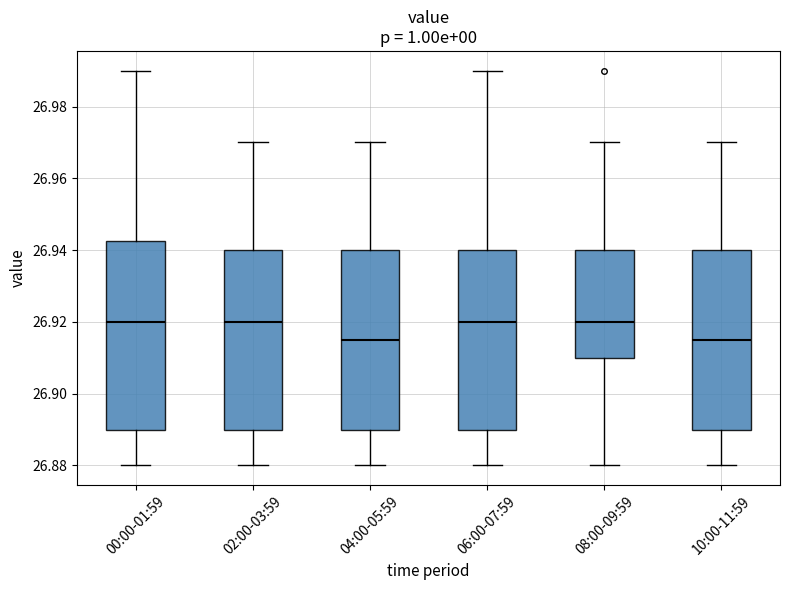

Where is the lower edge of the box for 00:00-01:59 on the y-axis? The values are not printed on the chart, so give them approximately, as read against the axis.

26.890